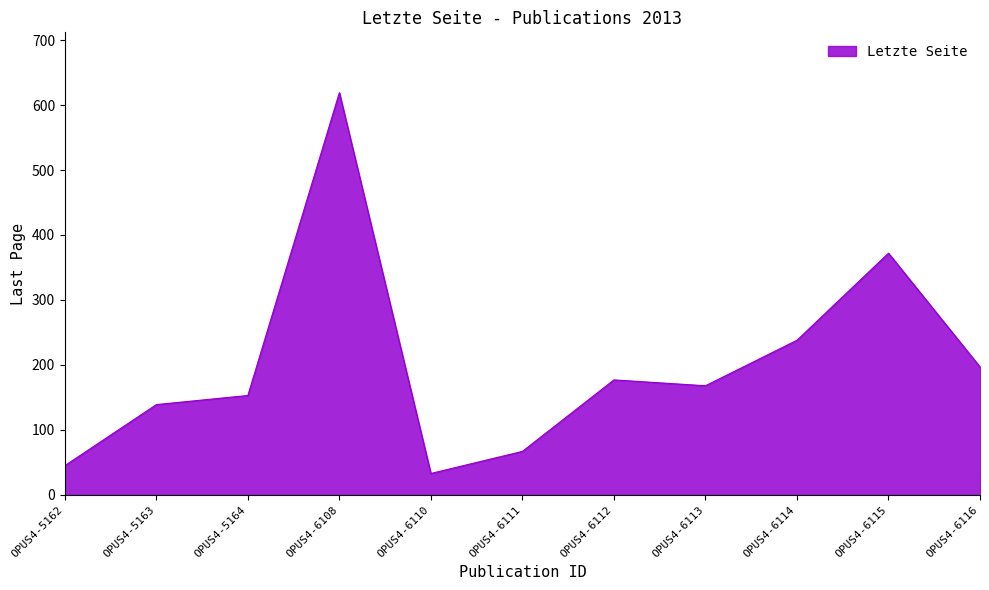

Where is the data nearest to the value 326?

OPUS4-6115